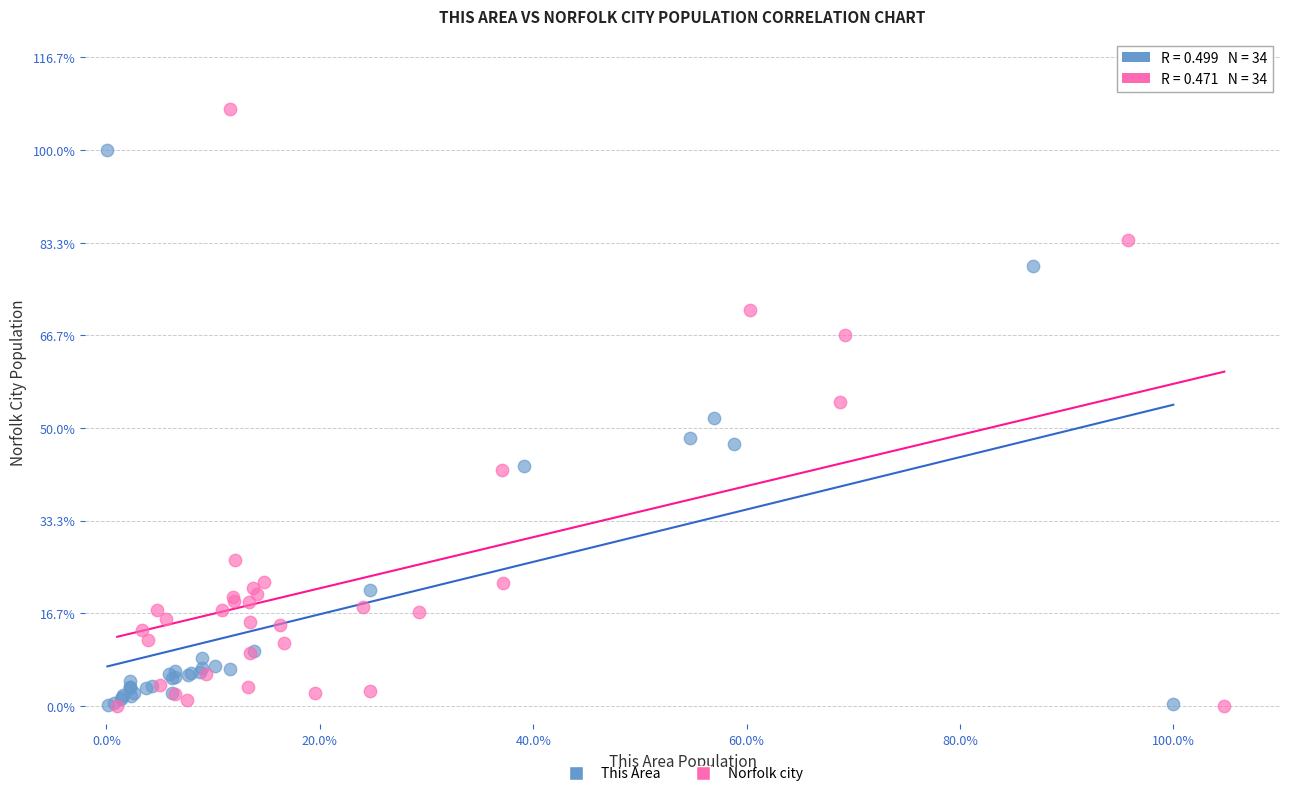

Which series reaches the maximum Y coordinate?

Norfolk city